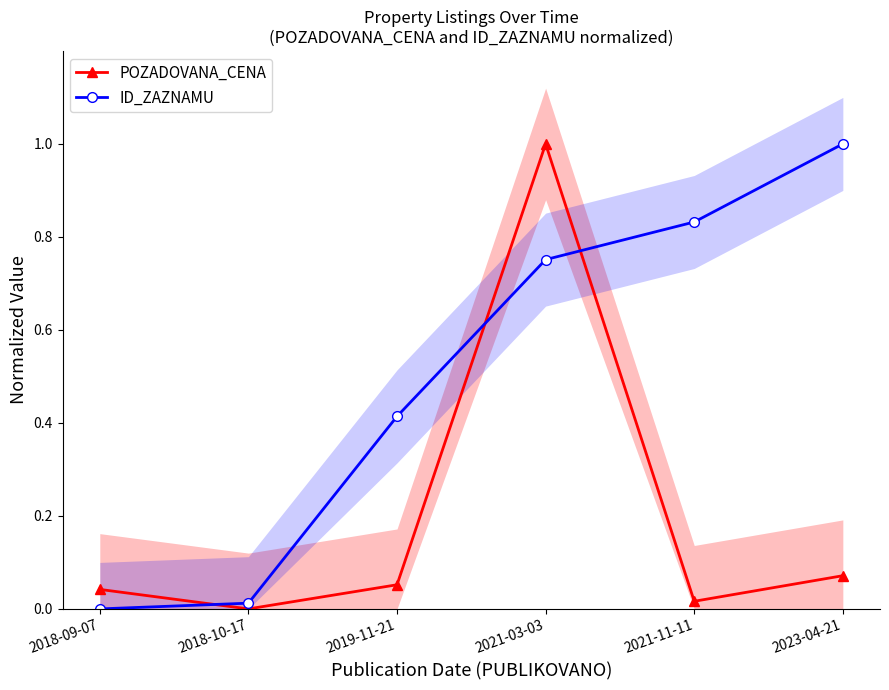

What is the label of the 1st point from the left?

2018-09-07